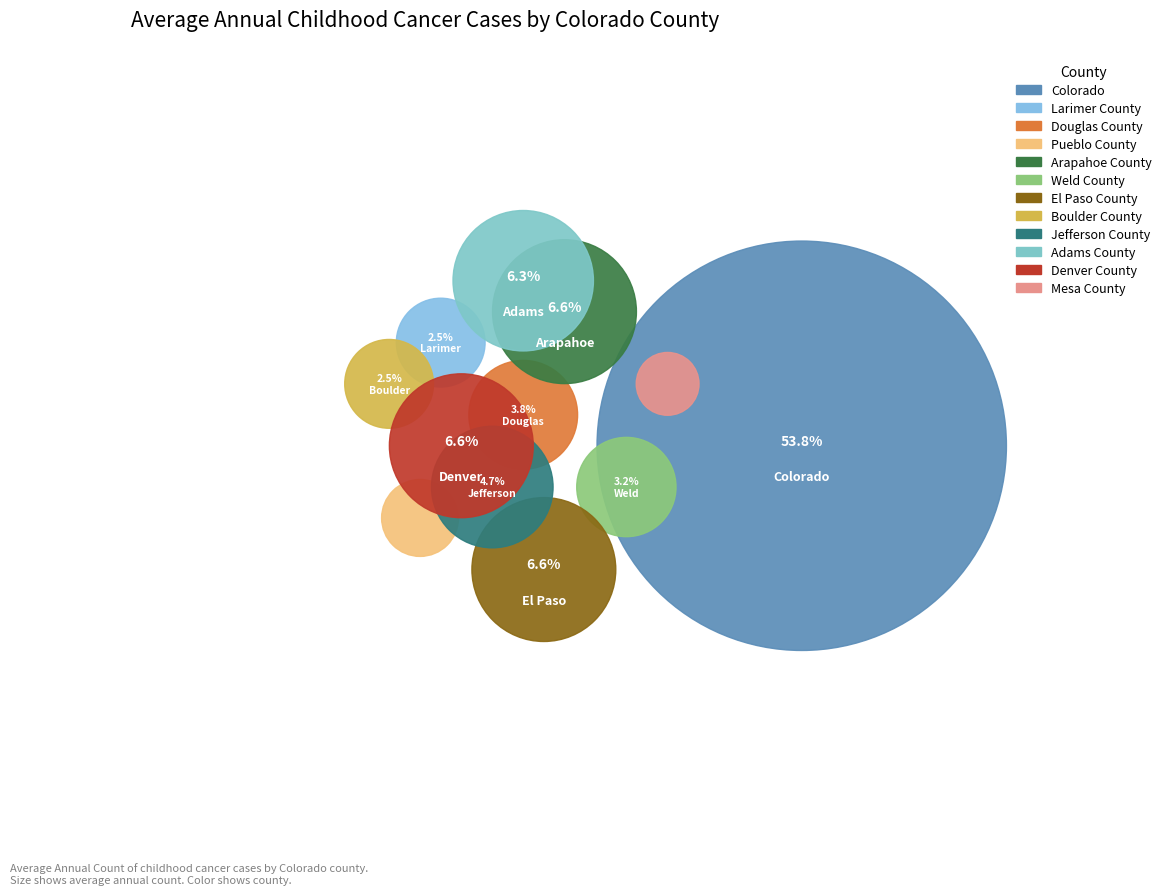

True or false: Pueblo County accounts for 2% of the total.

True